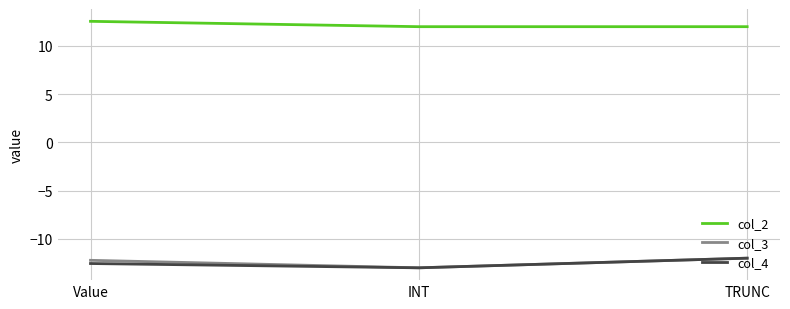

Reading left to right, transcribe all the data shown in this chart.

col_2: Value=12.6	INT=12.0	TRUNC=12.0
col_3: Value=-12.2	INT=-13.0	TRUNC=-12.0
col_4: Value=-12.6	INT=-13.0	TRUNC=-12.0